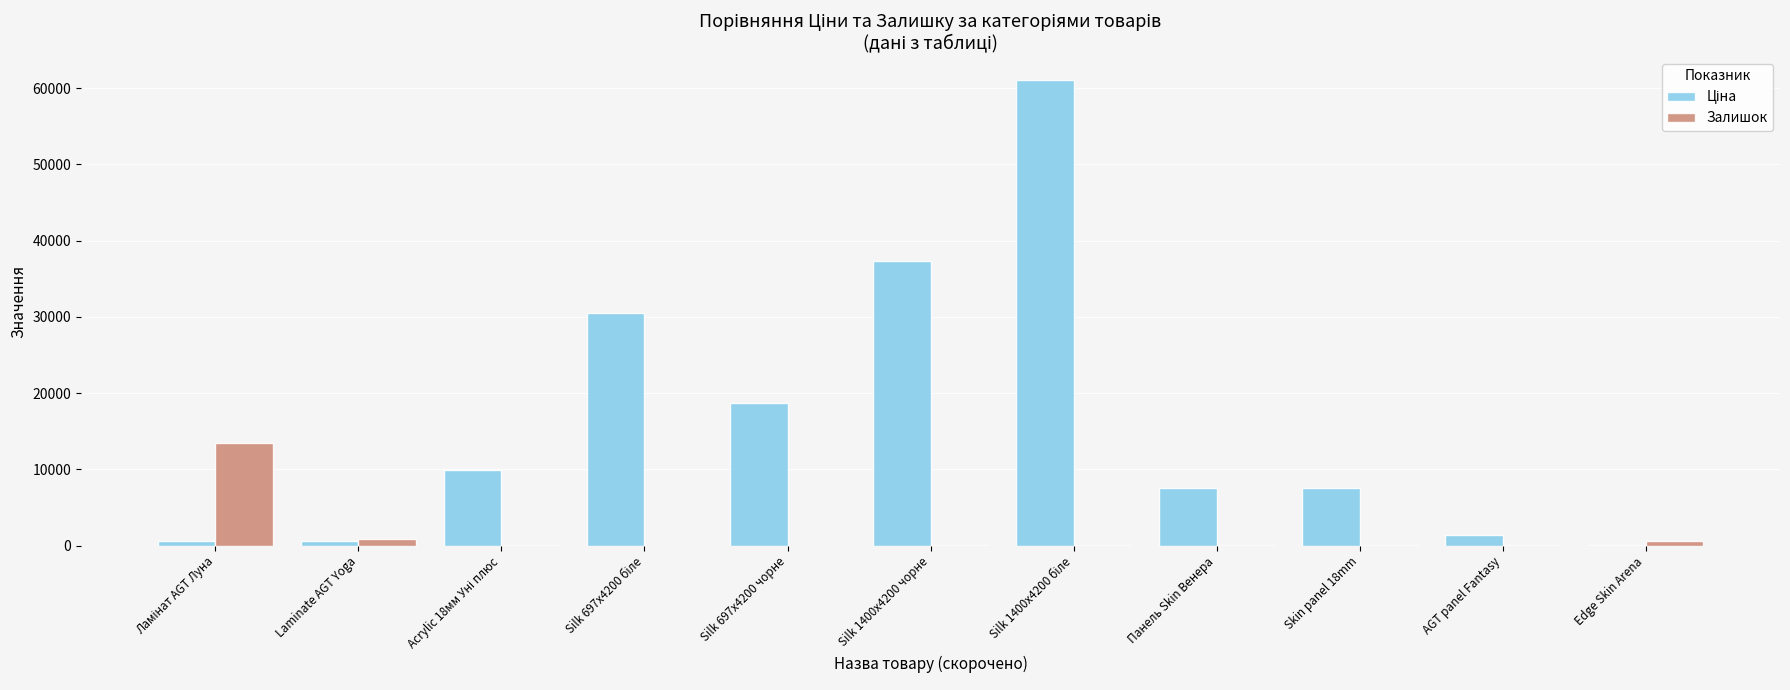

Is it true that Залишок equals -8340.3 at Silk 697x4200 чорне?

False